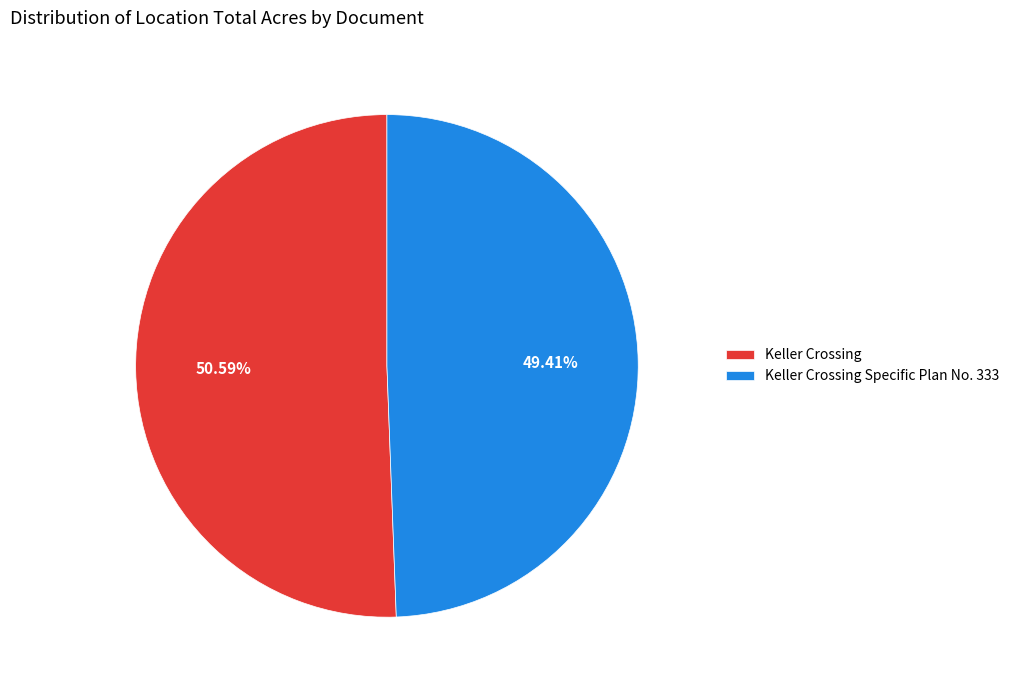

The Keller Crossing slice represents 51% of the pie. True or false?

True